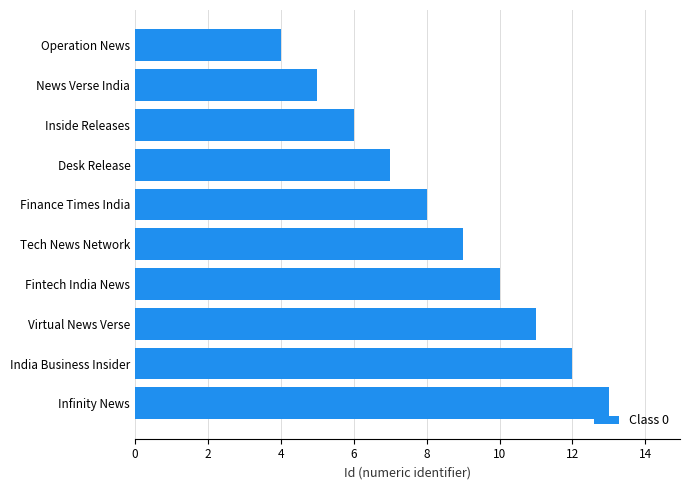

How many values are below 9?

5